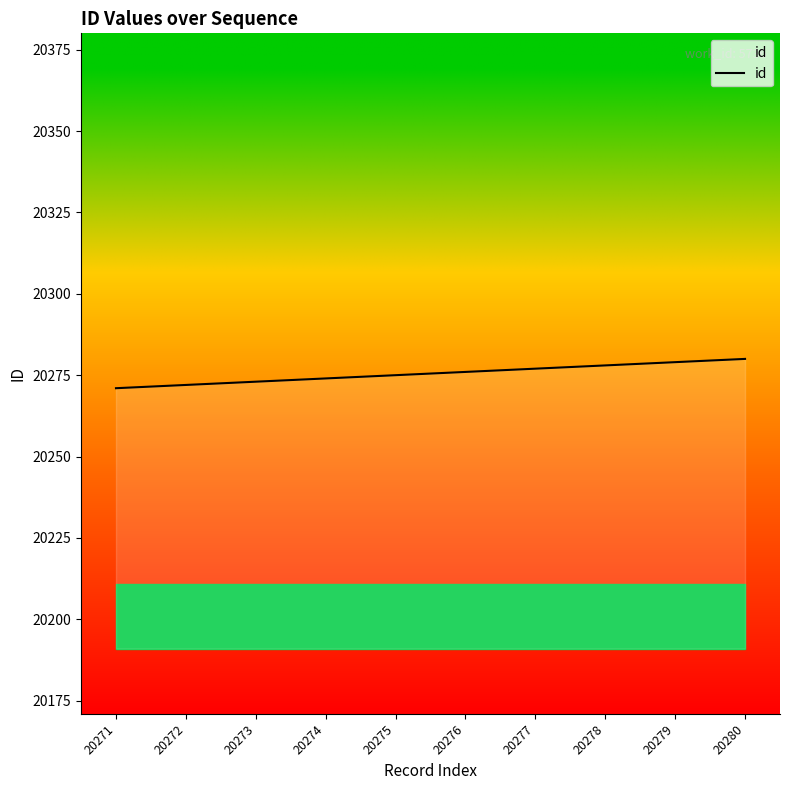

Reading right to left, what are all the values shown in this chart?

20280	20279	20278	20277	20276	20275	20274	20273	20272	20271